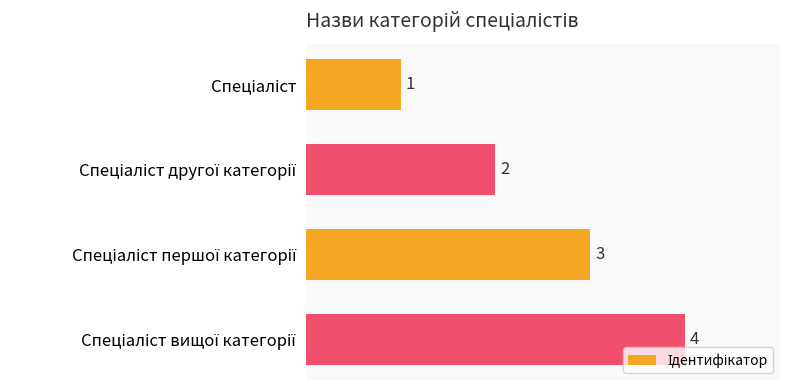

Count the values in the range 2 to 4.

3